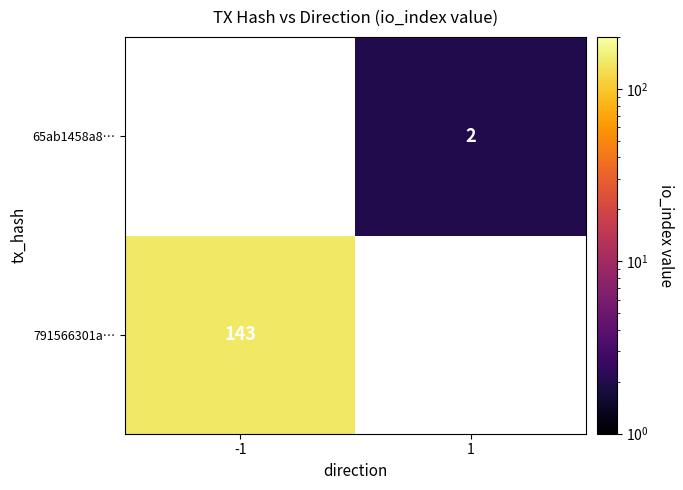

Is the value of 65ab1458a8… at 1 greater than the value of 791566301a… at -1?

No